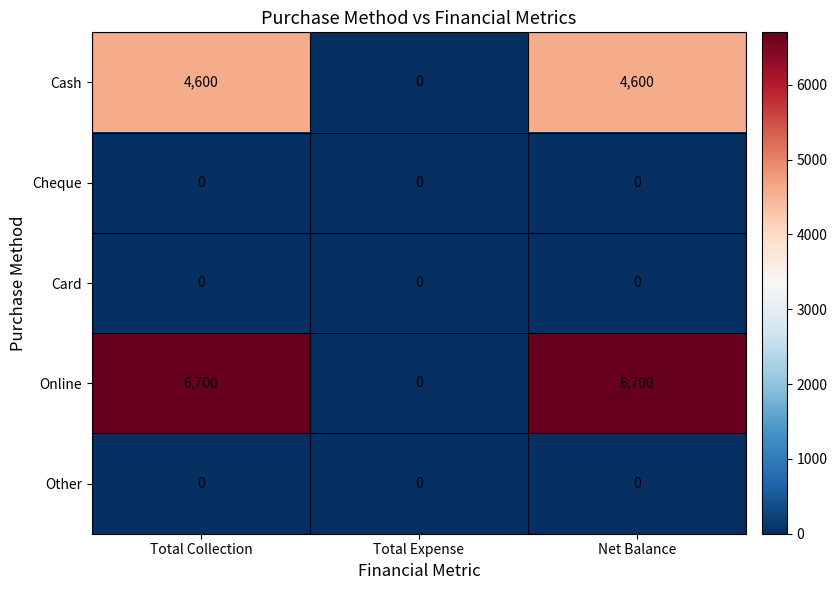

Which series has the largest total across all categories?

Online